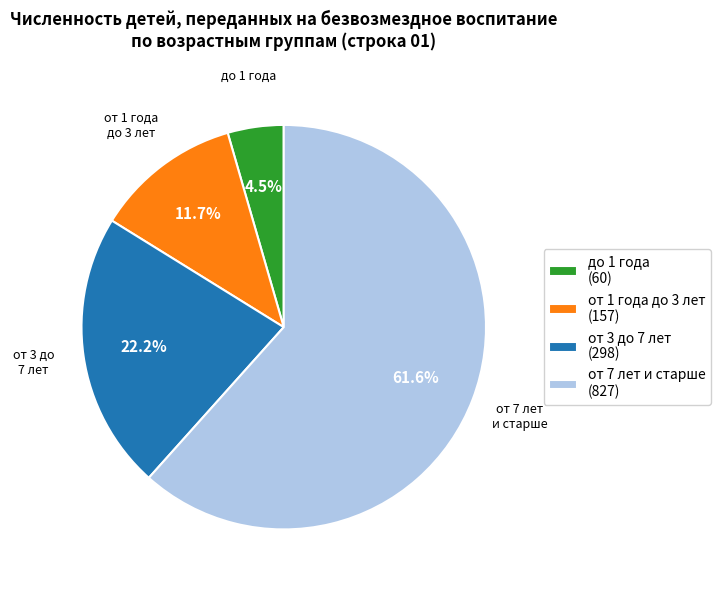

Which slice is the smallest?

до 1 года